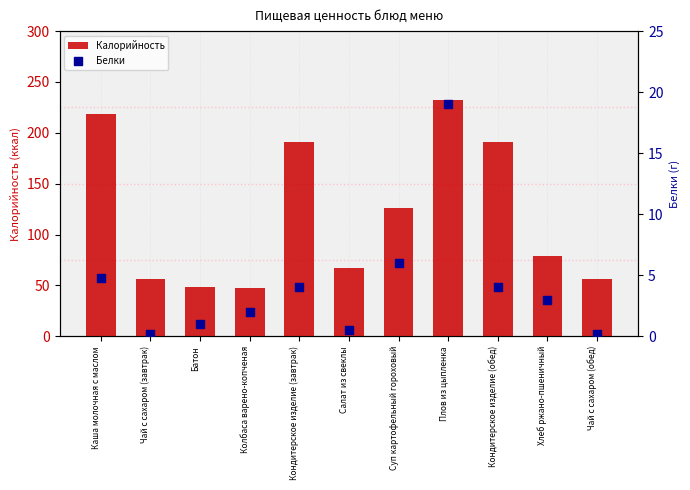

At how many categories does at least one series exceed 120?

5